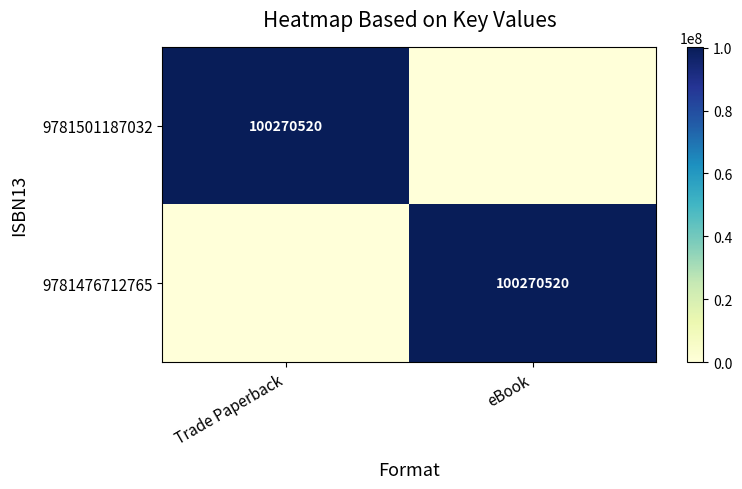

True or false: 9781501187032 has a value of 100270520 at Trade Paperback.

True